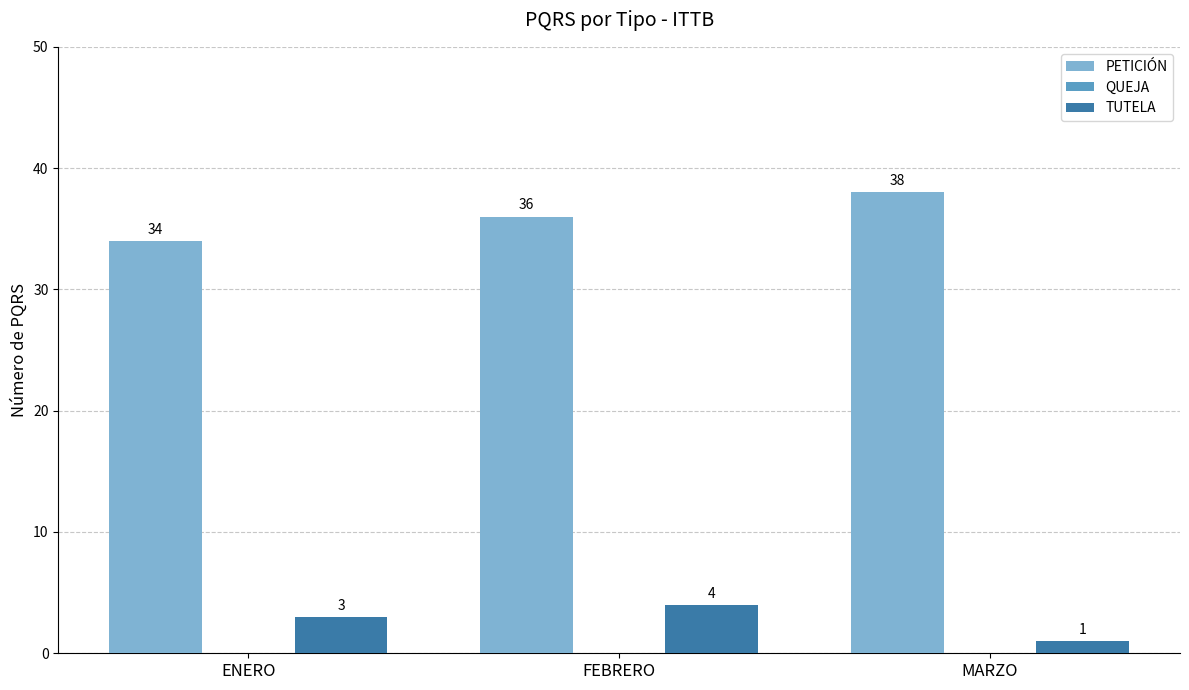

At which category is the sum across all series the highest?

FEBRERO